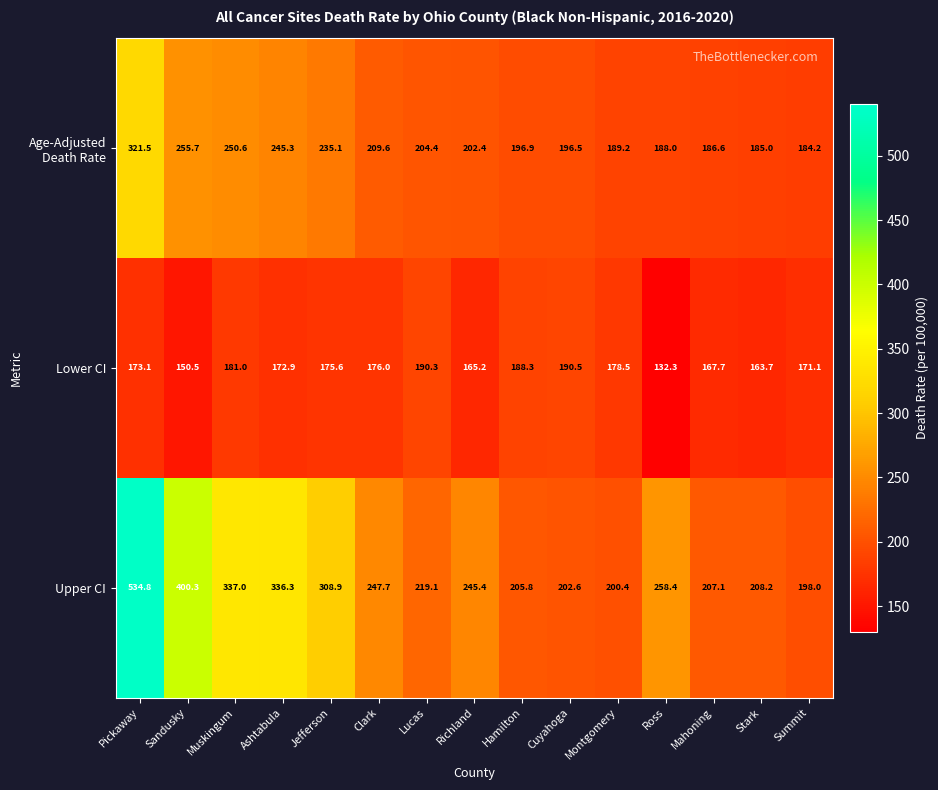

What is the difference between the highest and lowest values at Mahoning?

39.4